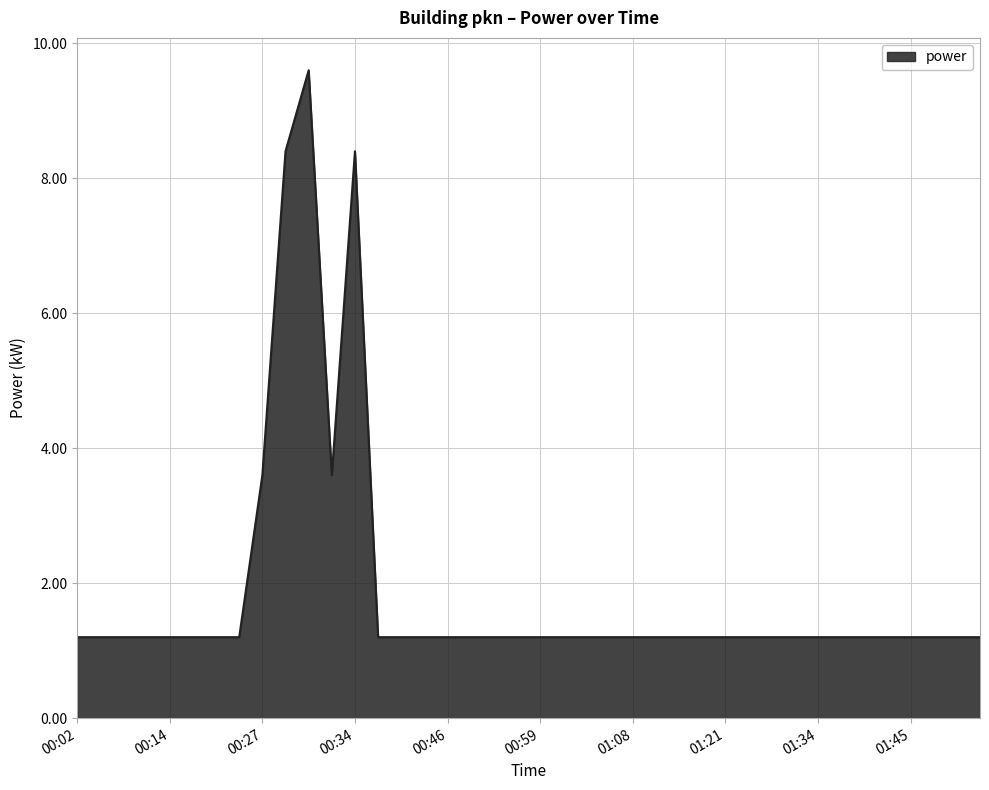

What is the minimum value shown in the chart?

1.2